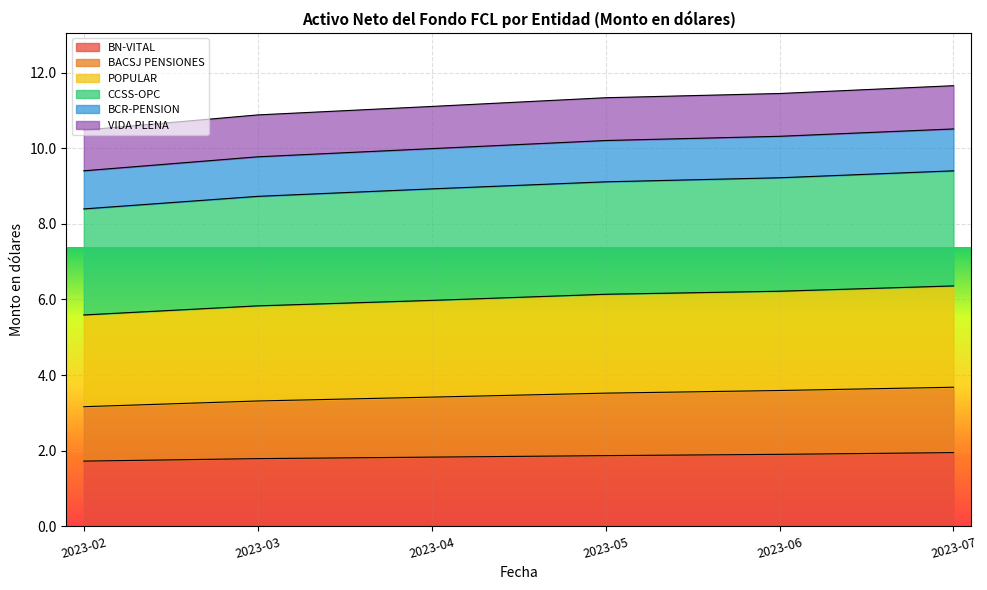

At which category is the sum across all series the highest?

2023-07